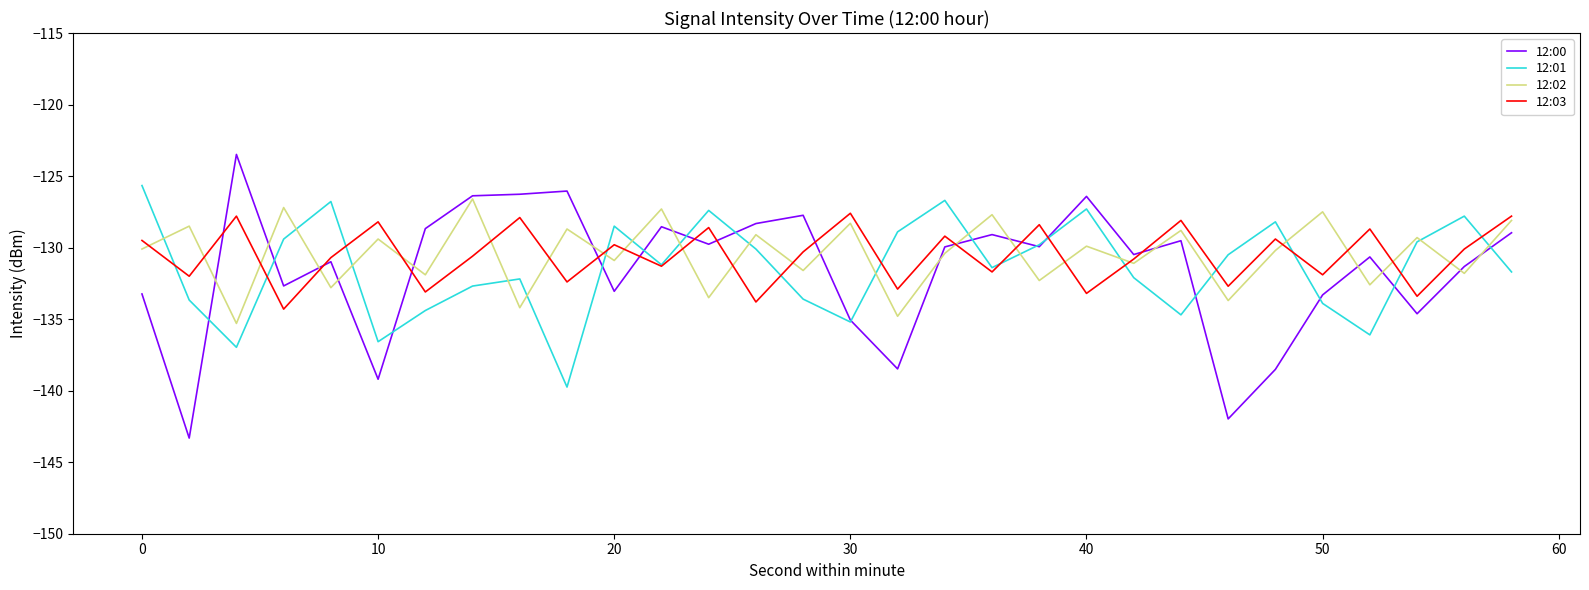

Which series has the widest spread of values?

12:00